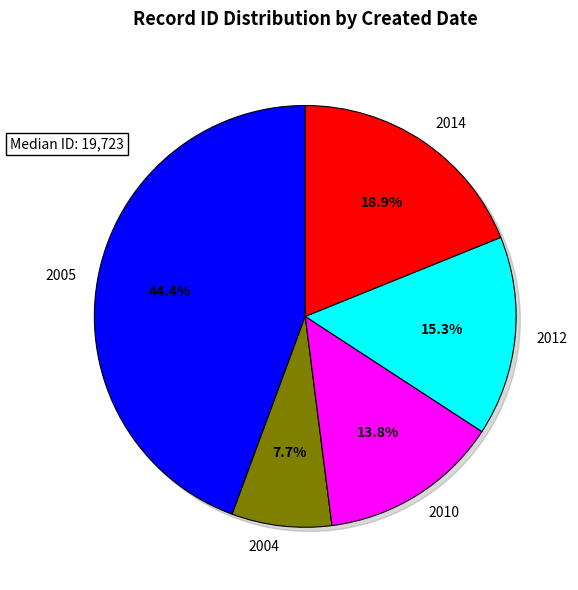

To the nearest percent, what percentage of the pie is 2014-07-28?

19%